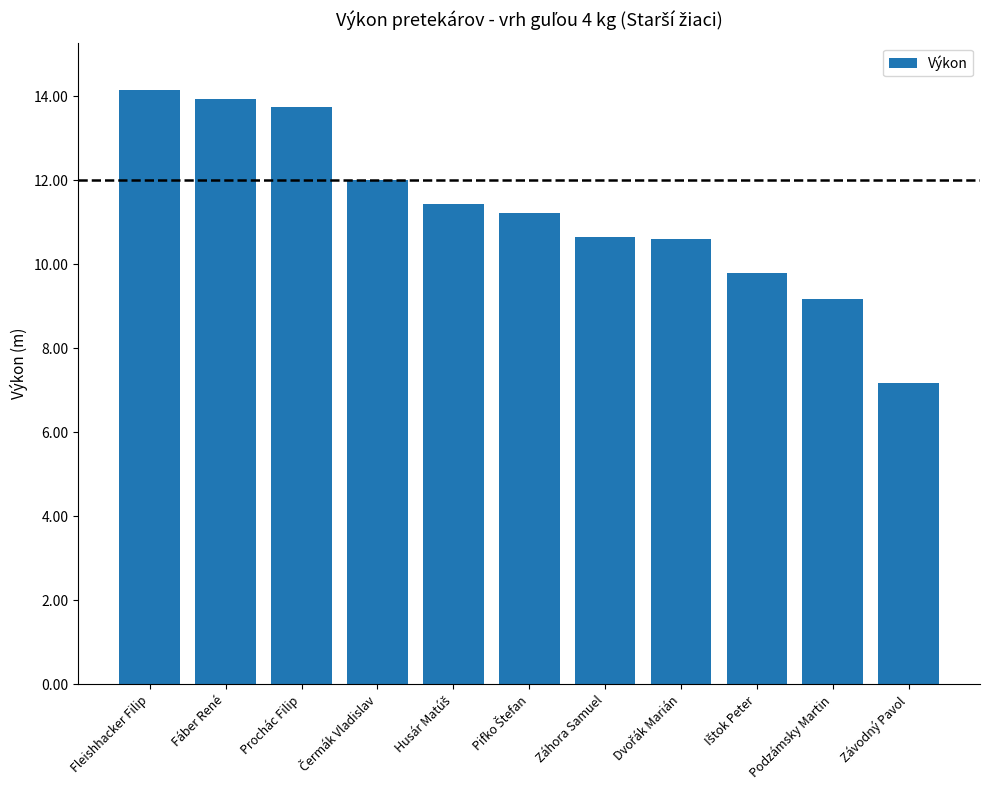

How many categories are shown in the chart?

11